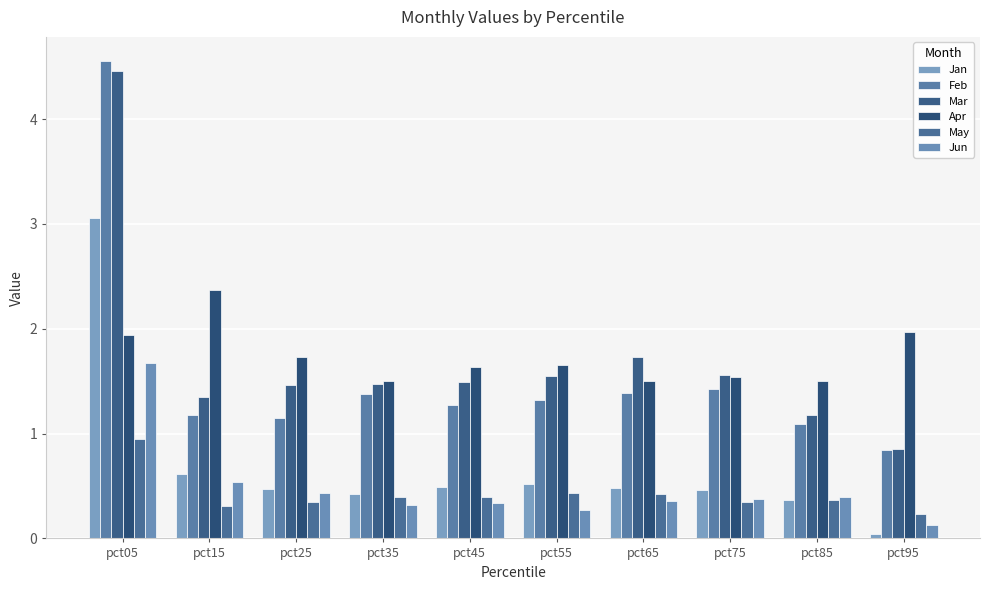

Reading left to right, list all the values displayed in this chart.

Jan: 3.1	0.6	0.5	0.4	0.5	0.5	0.5	0.5	0.4	0.0
Feb: 4.6	1.2	1.1	1.4	1.3	1.3	1.4	1.4	1.1	0.8
Mar: 4.5	1.4	1.5	1.5	1.5	1.5	1.7	1.6	1.2	0.9
Apr: 1.9	2.4	1.7	1.5	1.6	1.7	1.5	1.5	1.5	2.0
May: 0.9	0.3	0.3	0.4	0.4	0.4	0.4	0.4	0.4	0.2
Jun: 1.7	0.5	0.4	0.3	0.3	0.3	0.4	0.4	0.4	0.1